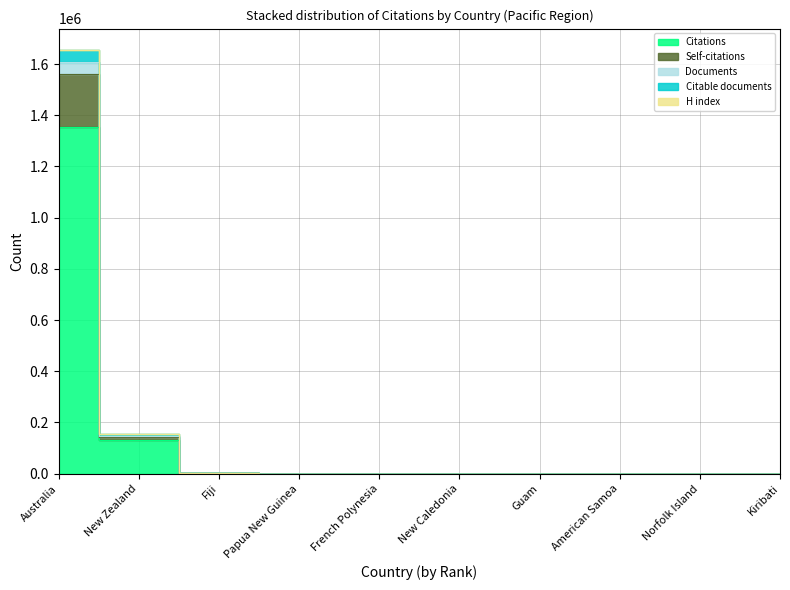

Read the Self-citations value at New Zealand, to the nearest 50.

142800